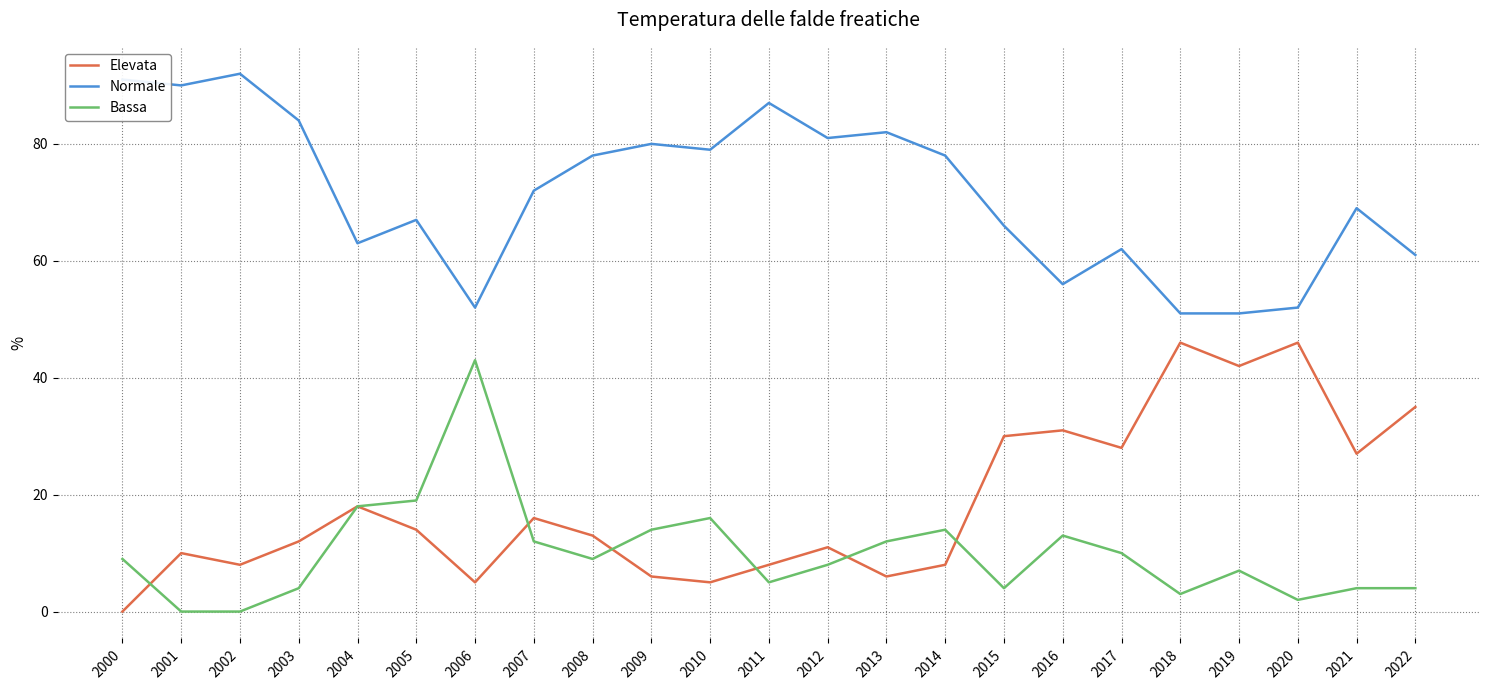

What is the total value across all series at 2013?

100